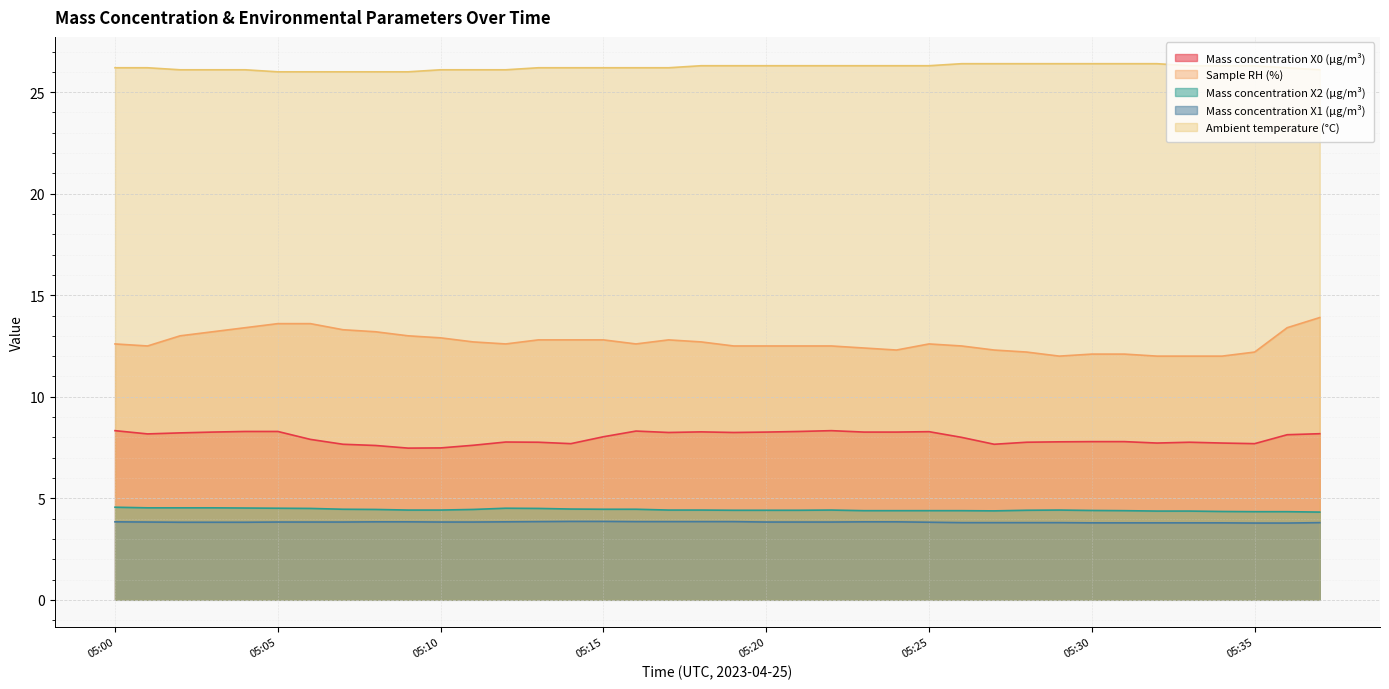

At which category does the chart reach its peak across all series?

05:26